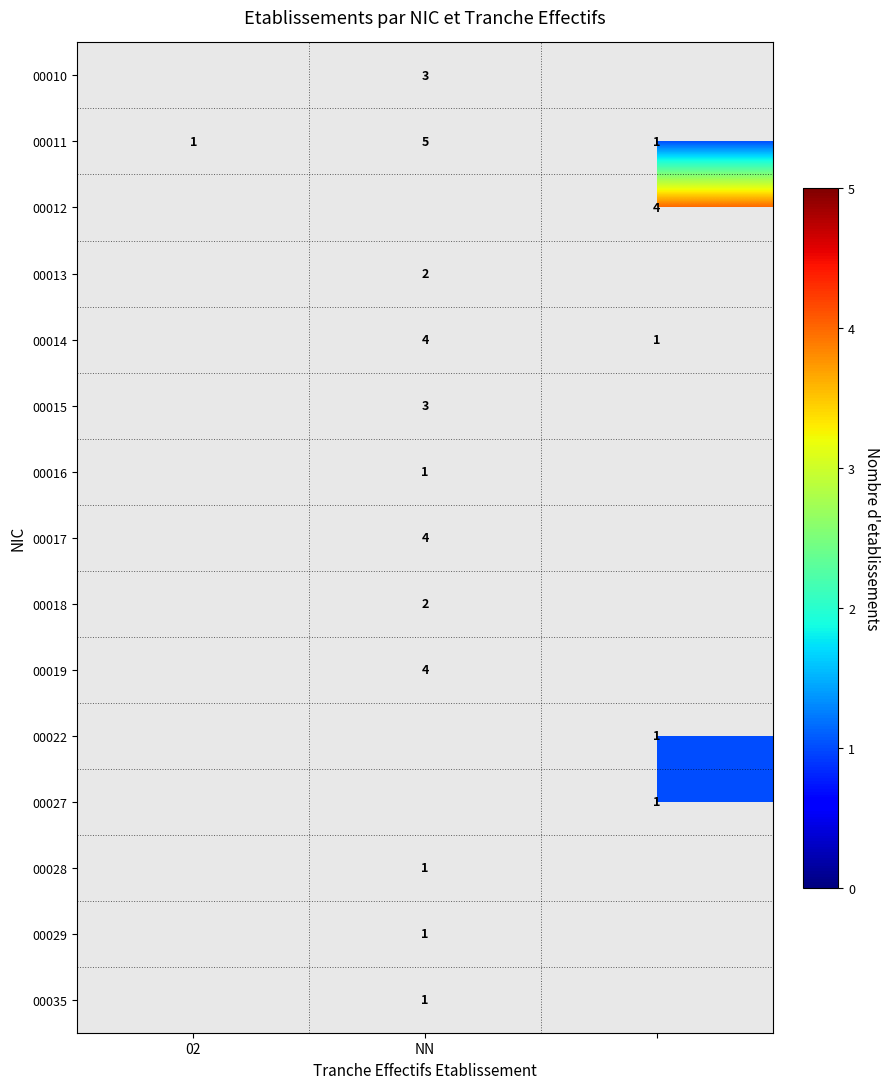

The 00013 series shows 2 at NN. True or false?

True